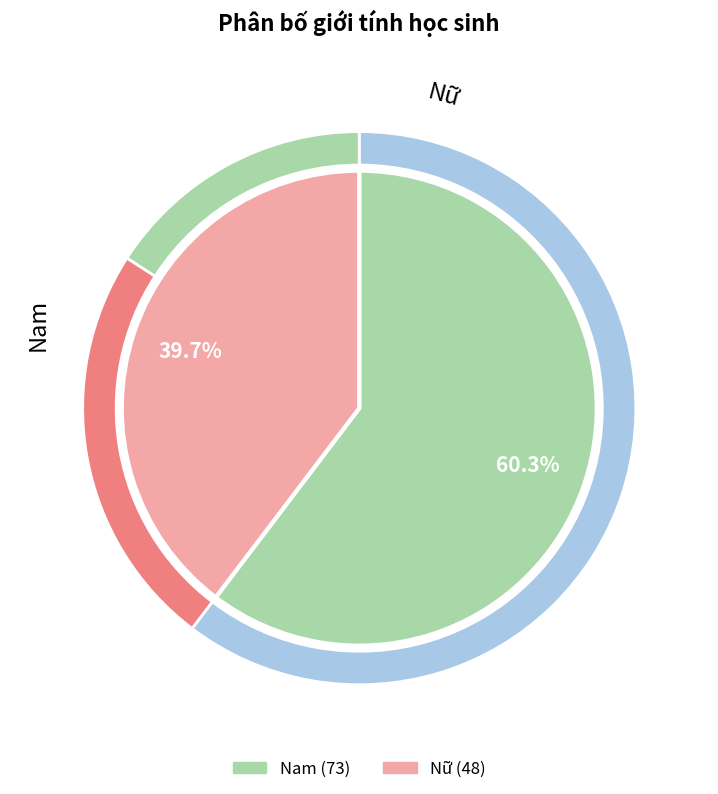

To the nearest percent, what is the combined percentage of Nữ and Nam?

100%